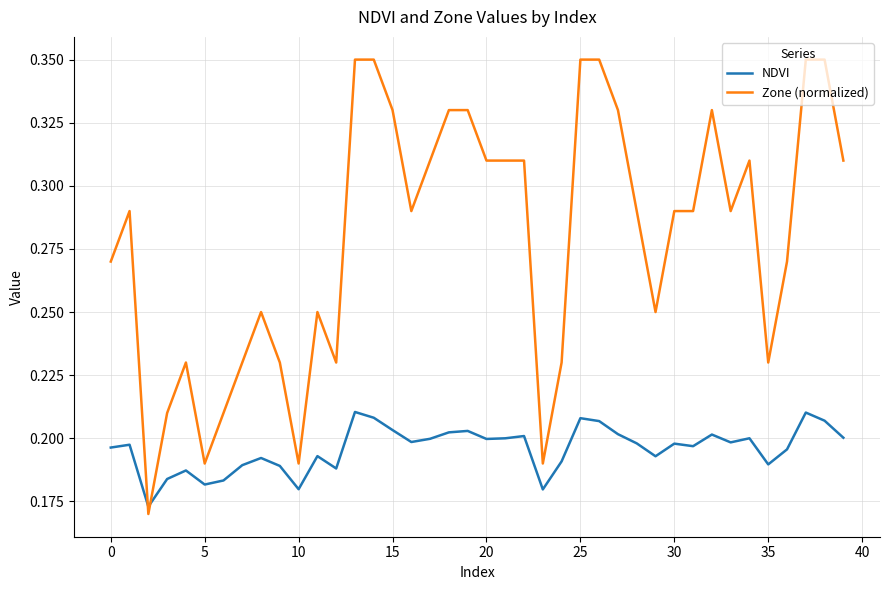

Which series has the widest spread of values?

Zone (normalized)